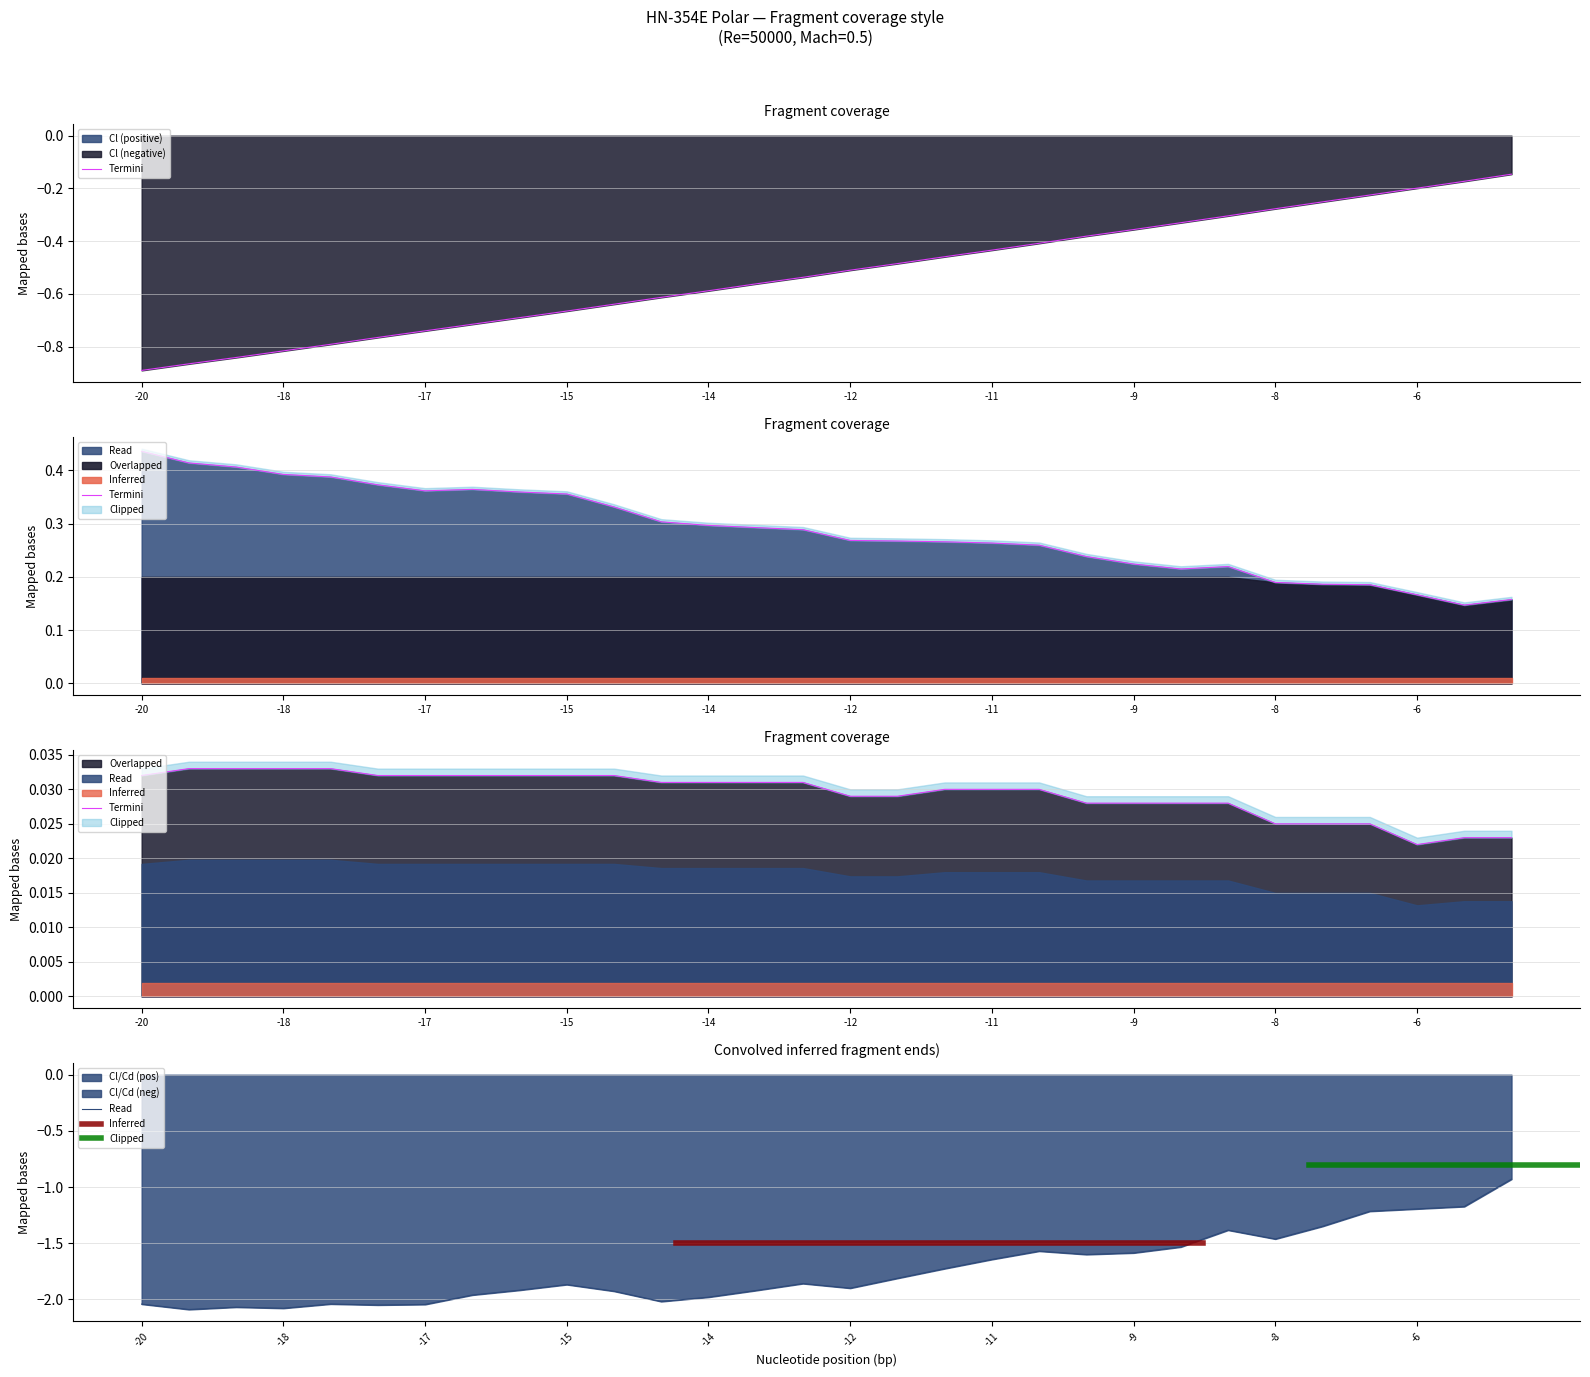

True or false: Cd and Cl intersect in this chart.

False